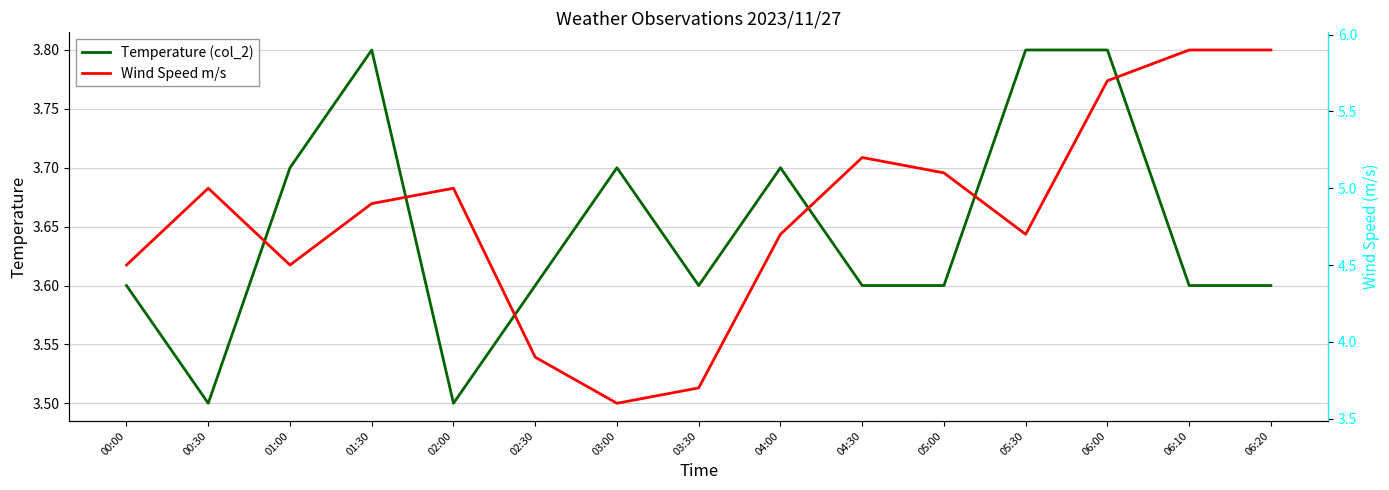

What is the average value of the Temperature (col_2) series?

3.6